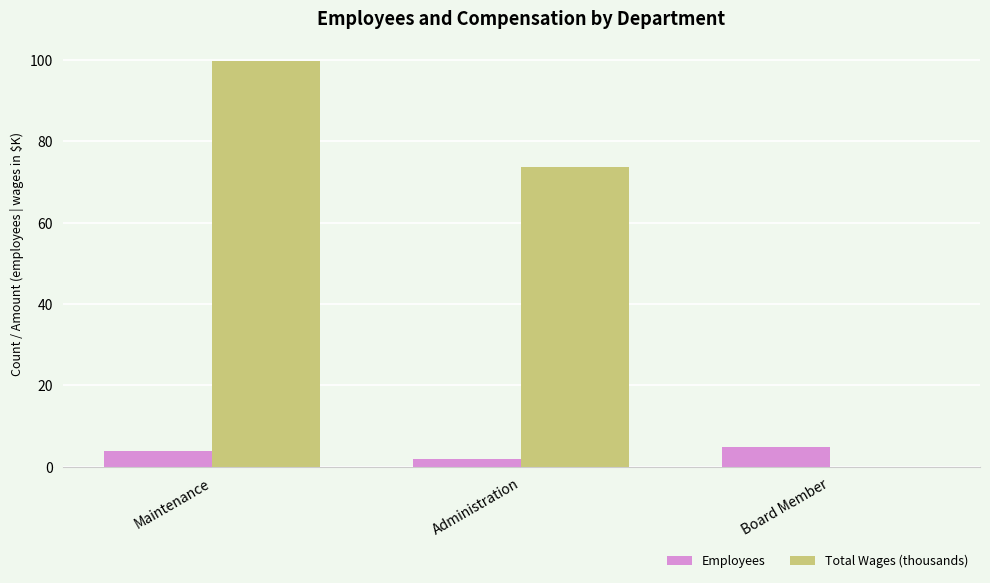

How many series are shown in this chart?

2